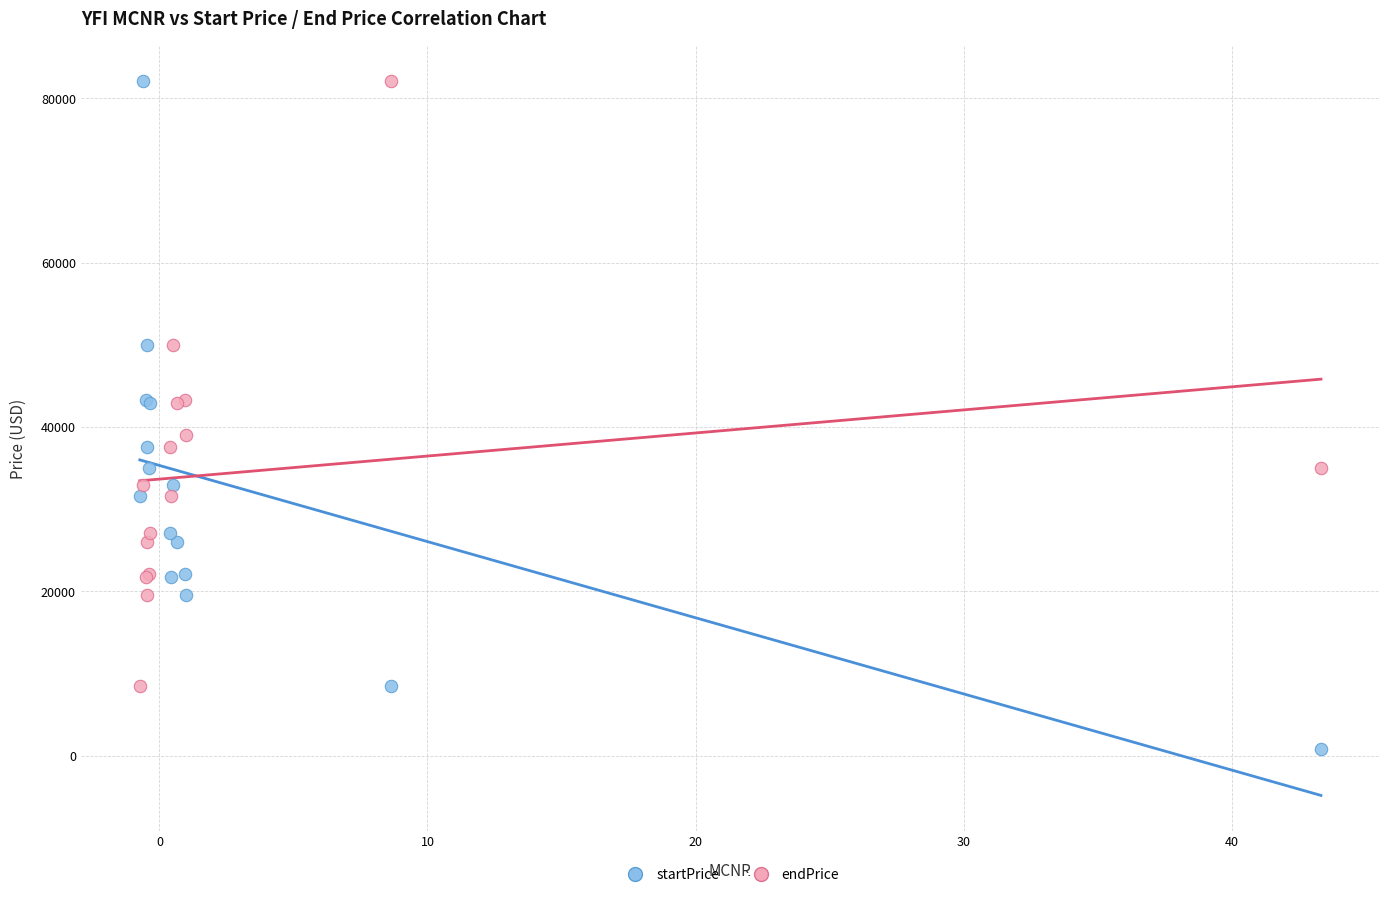

Which series reaches the minimum Y coordinate?

startPrice